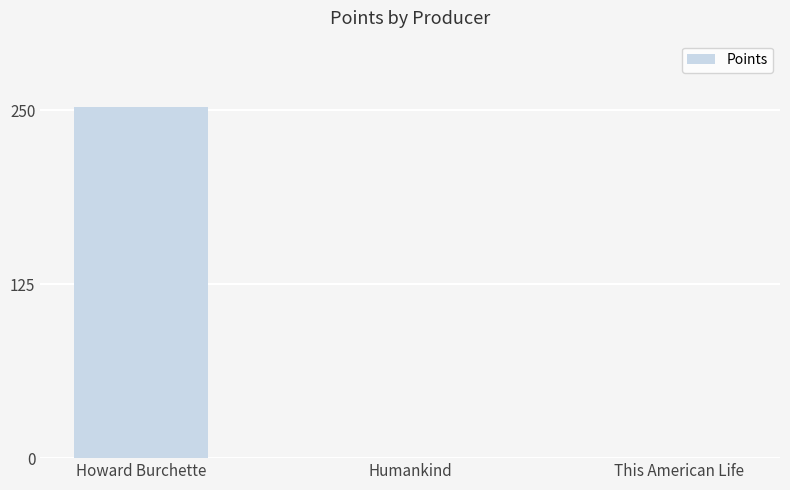

Is it true that the value at This American Life is 83?

False